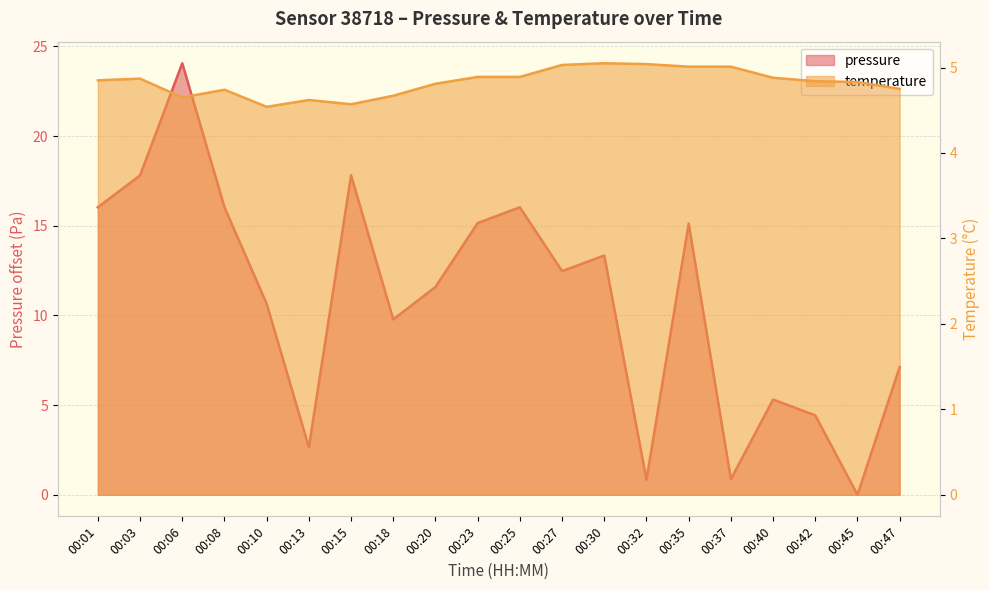

Where is pressure nearest to the value 12?

00:20